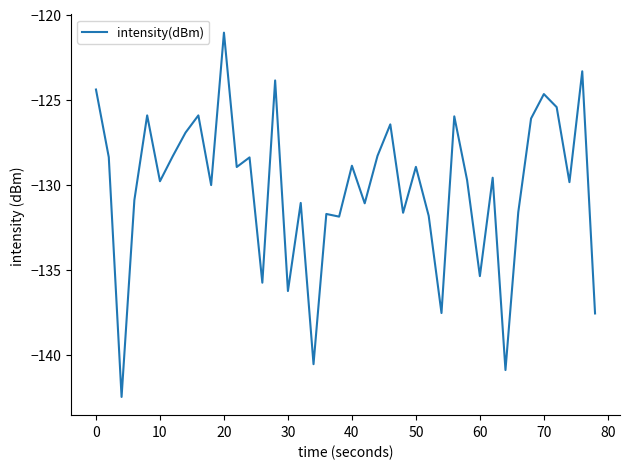

What is the maximum value shown in the chart?

-121.1